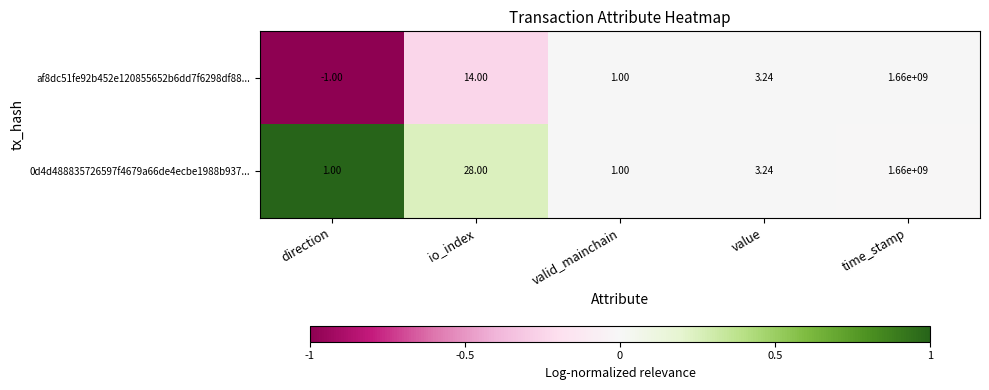

Where is af8dc51fe92b452e120855652b6dd7f6298df88... nearest to the value 829999999?

io_index